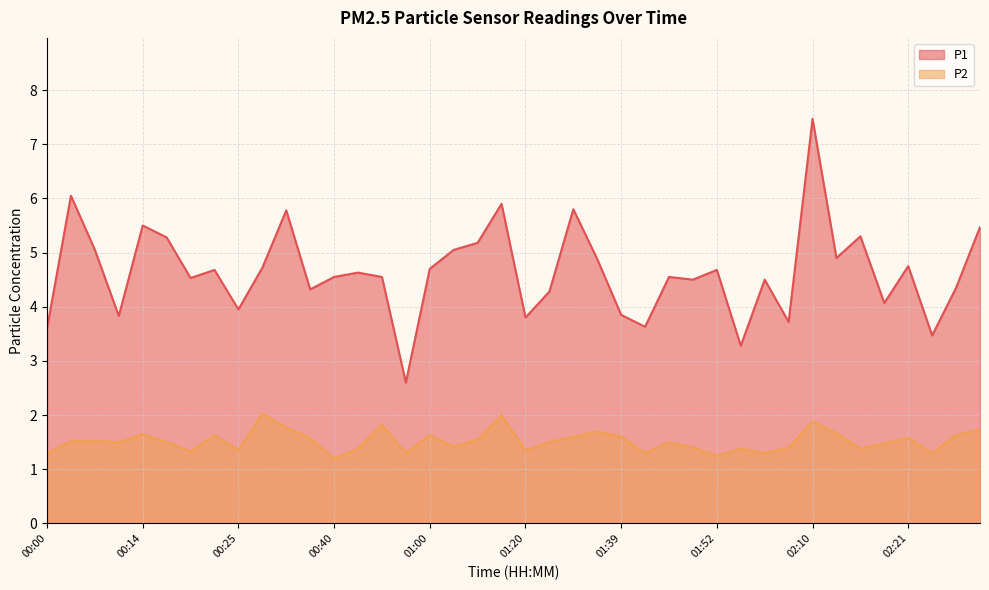

What is the average value of the P1 series?

4.6